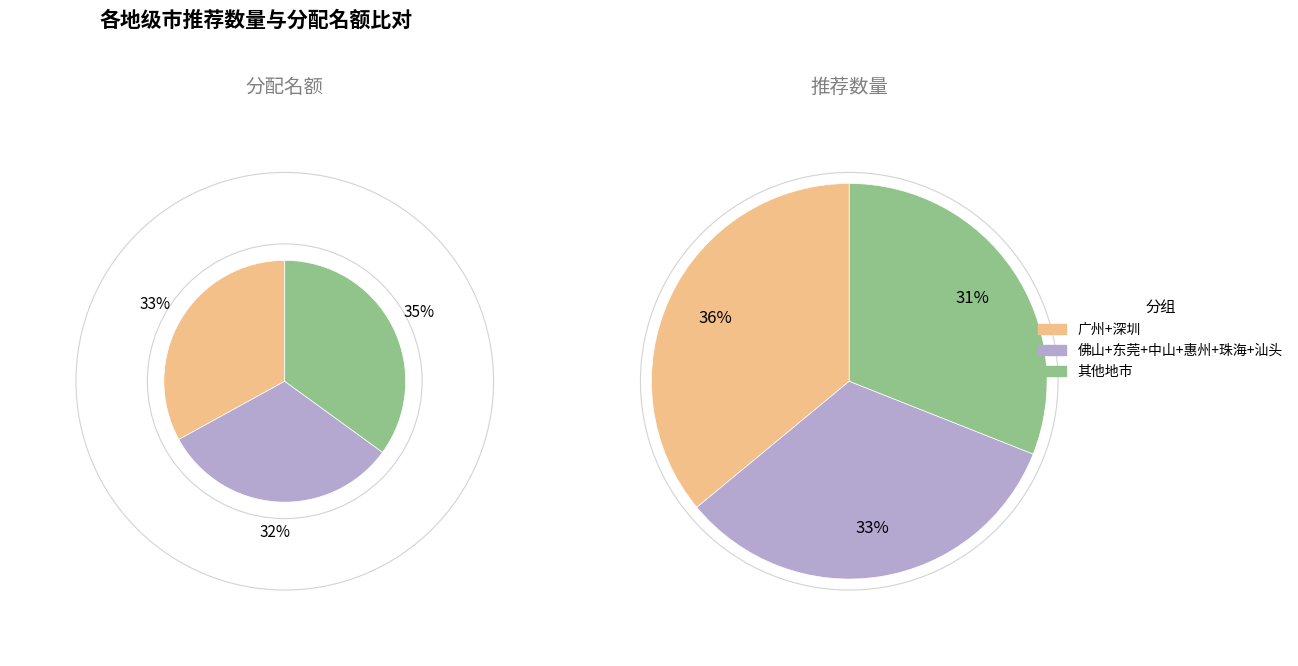

Do 江门 and 阳江 together represent more than half of the pie?

No